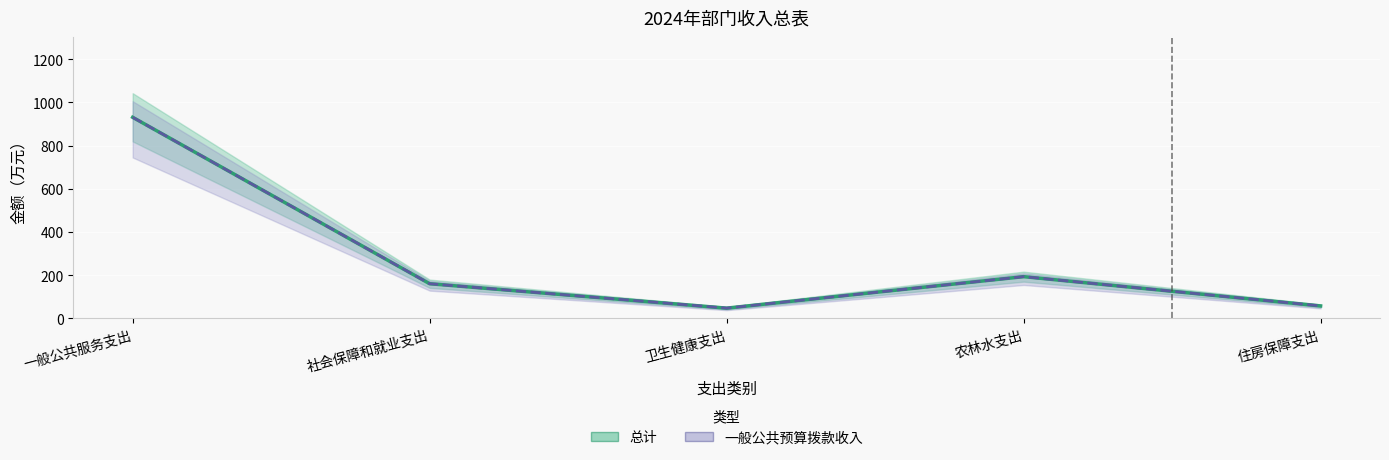

What value does the 总计 series have at 卫生健康支出?

46.8